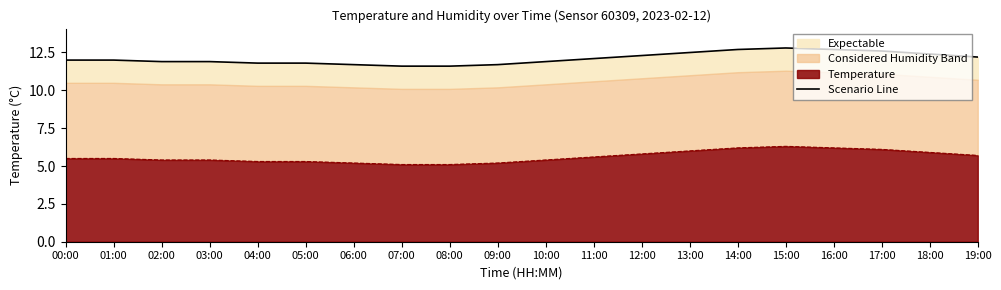

At which label is the value closest to 12?

00:00